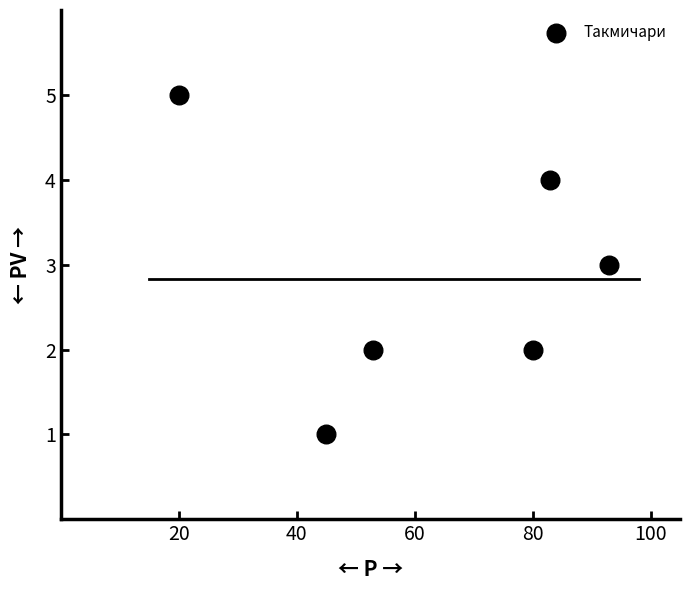

What is the range of Y values (max minus min)?

4